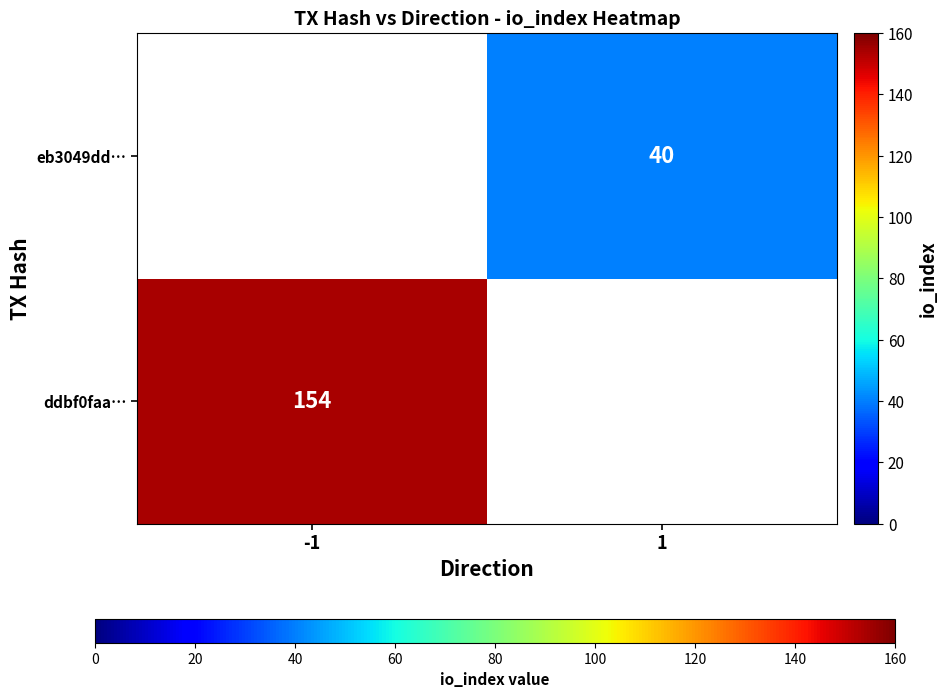

True or false: eb3049dd… has a value of 21 at 1.

False